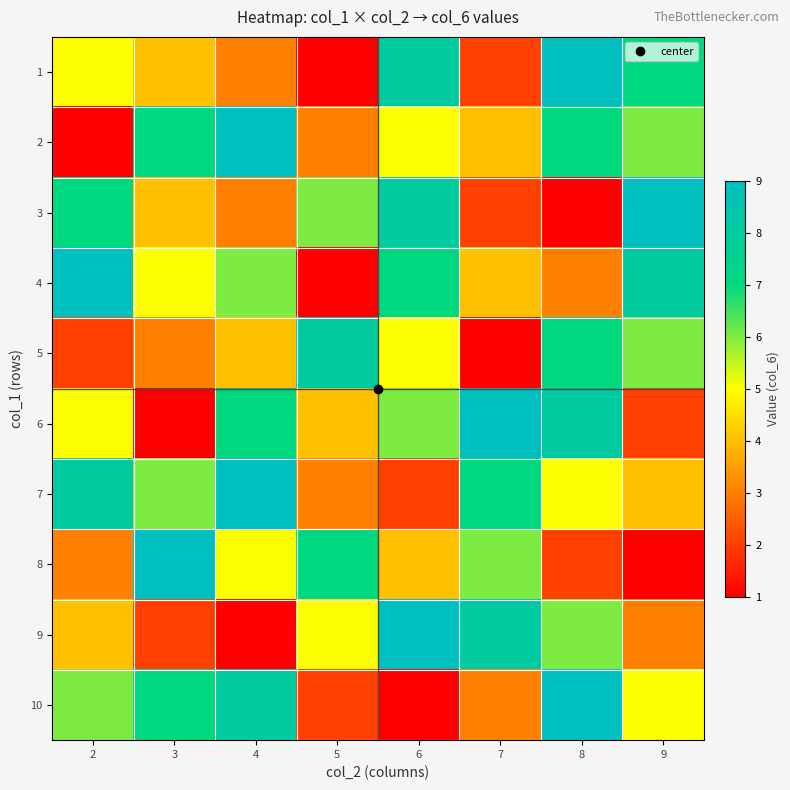

Which series has the largest range (max minus min)?

1